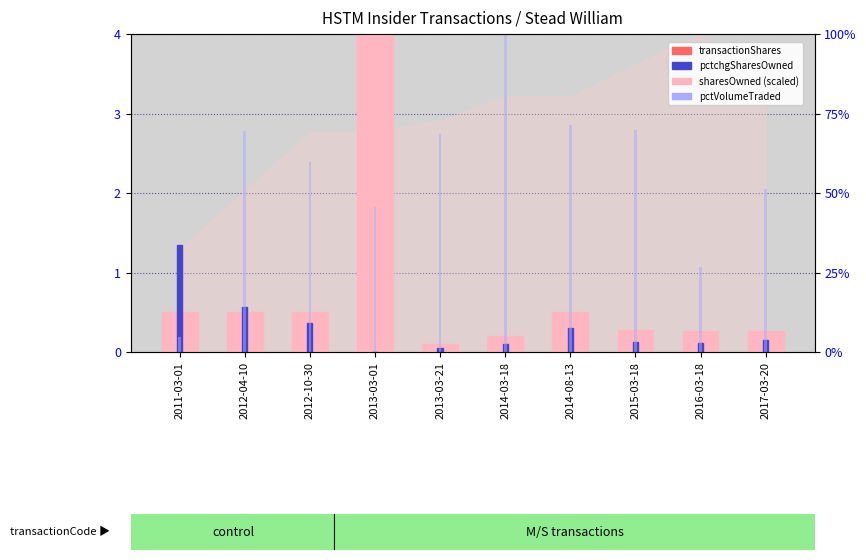

What is the sum of all pctchgSharesOwned (÷100) values?

3.1